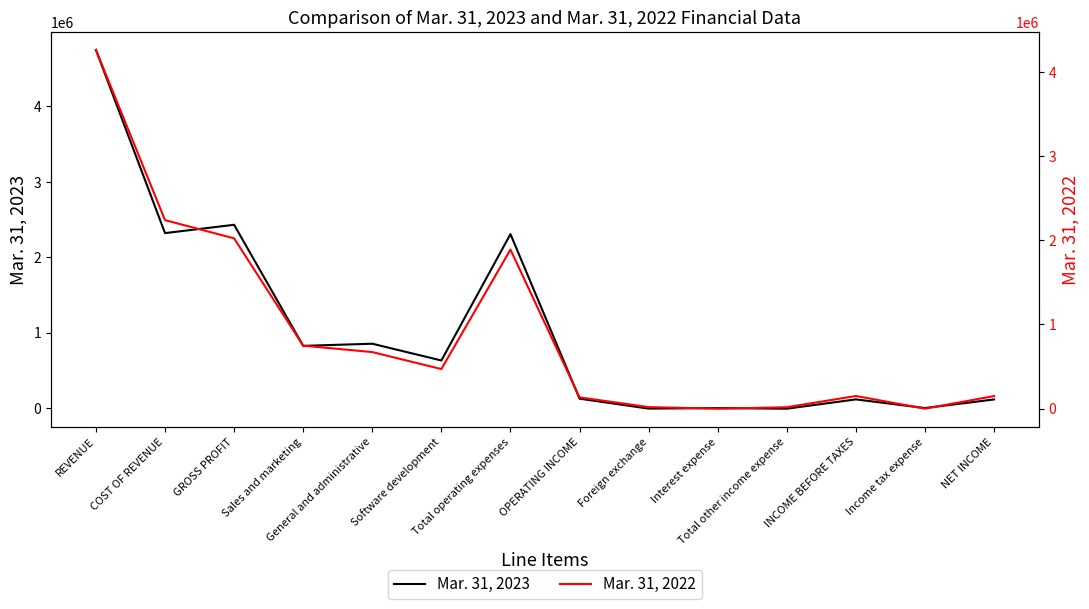

What is the difference between the highest and lowest values at INCOME BEFORE TAXES?

35811